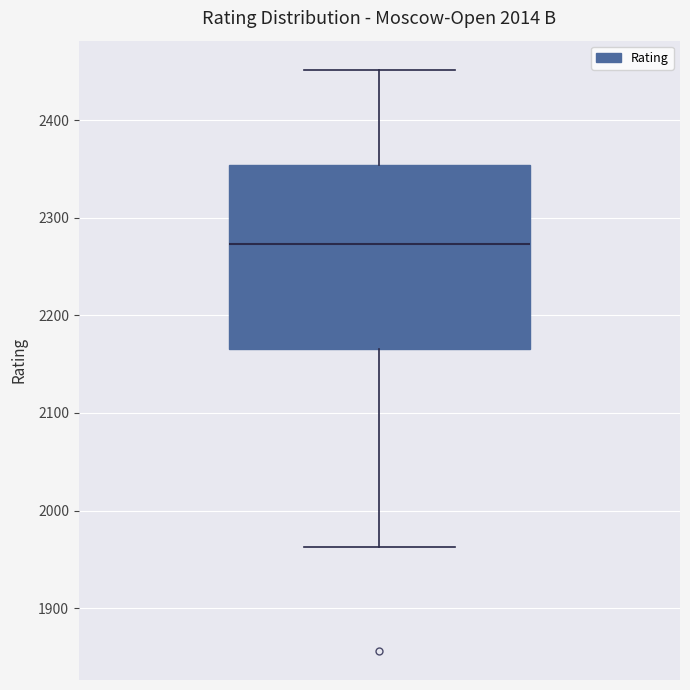

Where is the upper edge of the box on the y-axis? The values are not printed on the chart, so give them approximately, as read against the axis.

2350